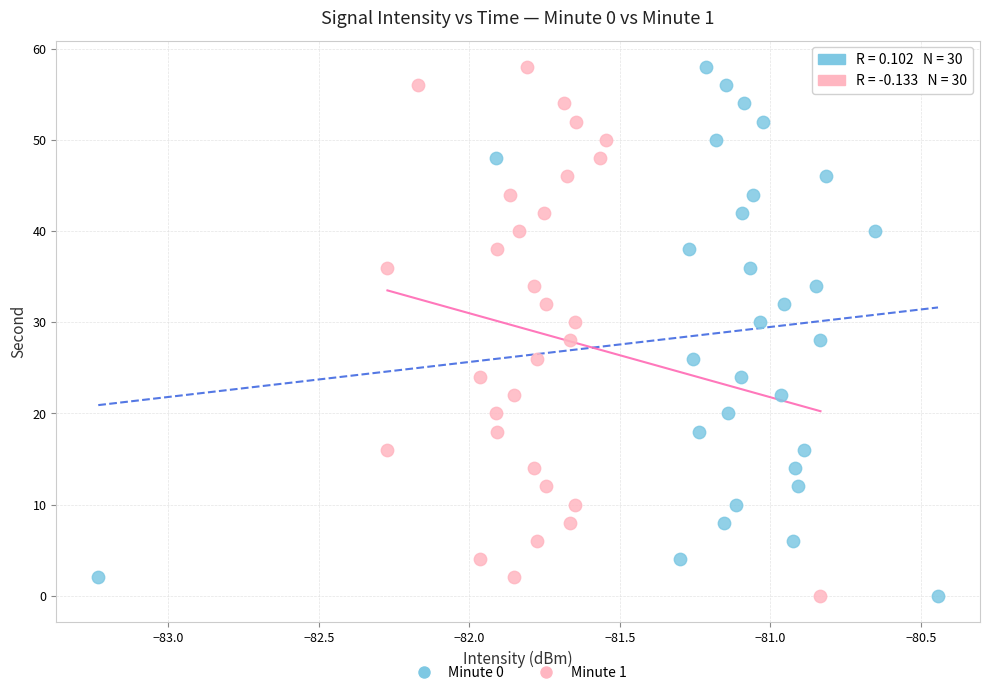

What are all the series names shown in the legend?

Minute 0, Minute 1